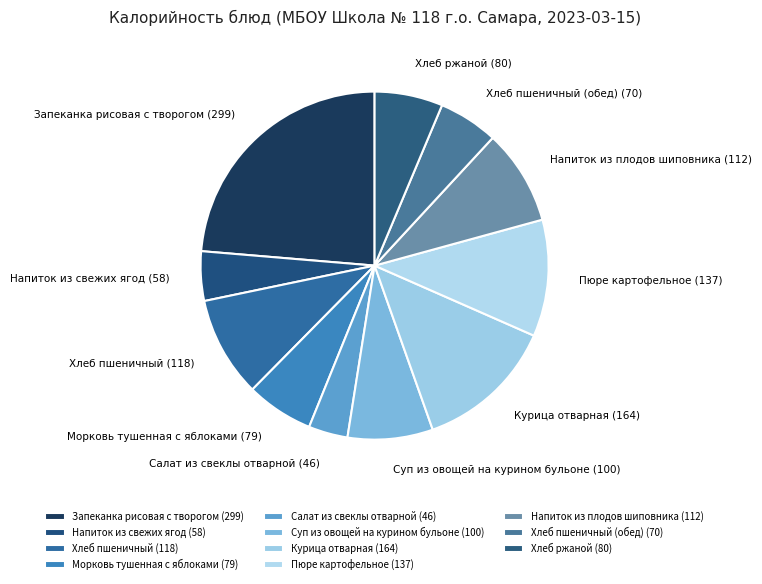

Is the sum of Пюре картофельное (137) and Морковь тушенная с яблоками (79) greater than half?

No